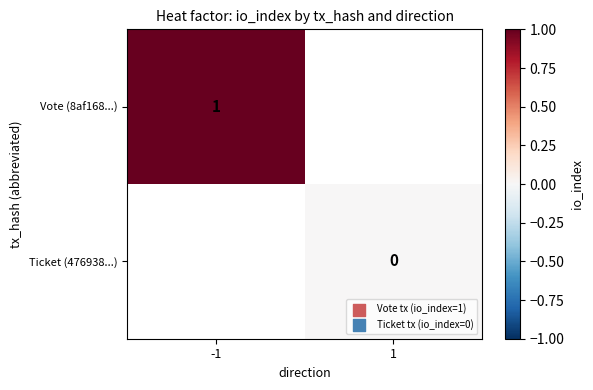

List the series in order of their peak value, highest first.

Vote (8af168...), Ticket (476938...)